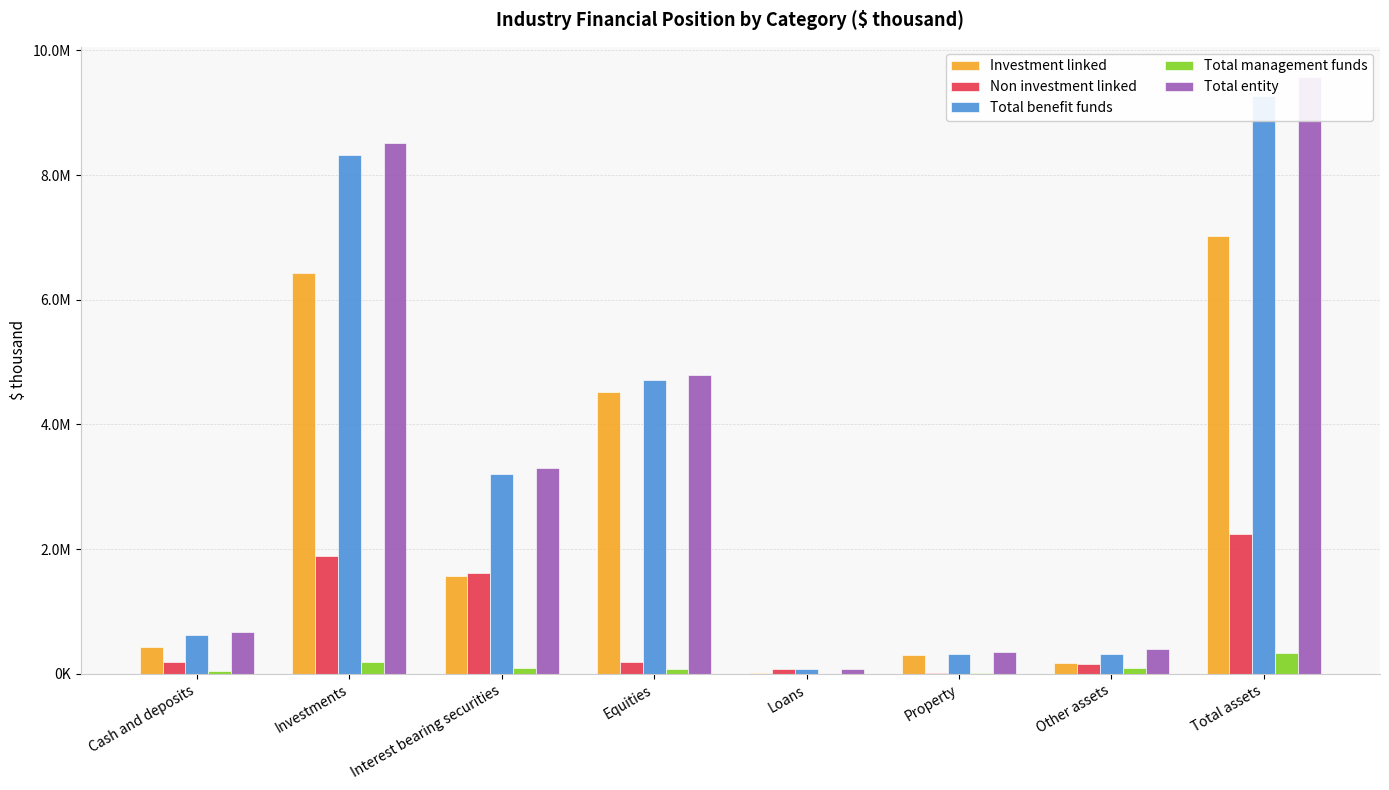

What is the difference between the maximum and minimum values in the Total management funds series?

336093.6